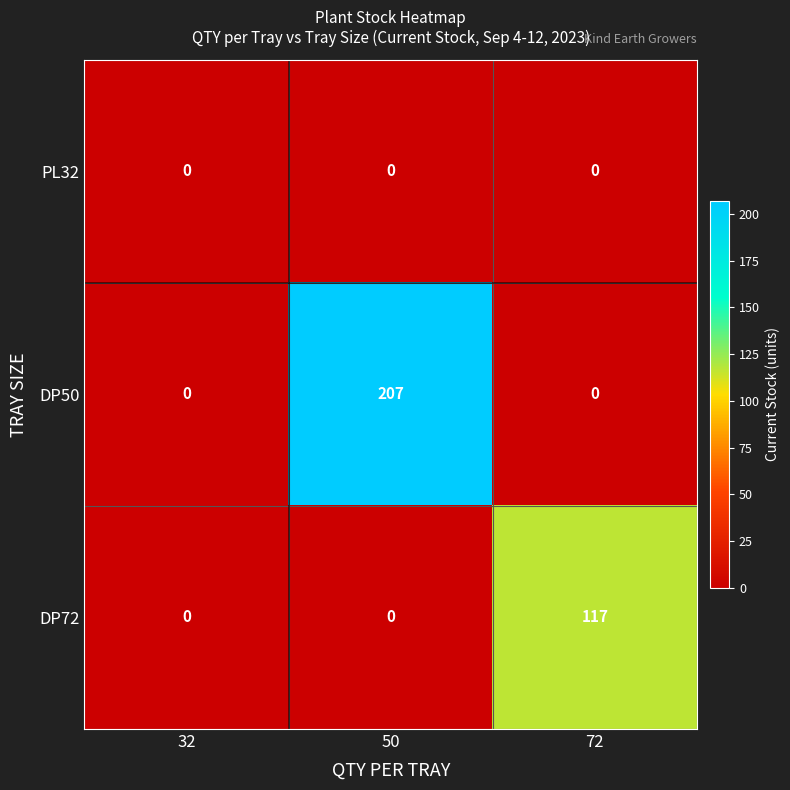

Count the number of data series in this chart.

3